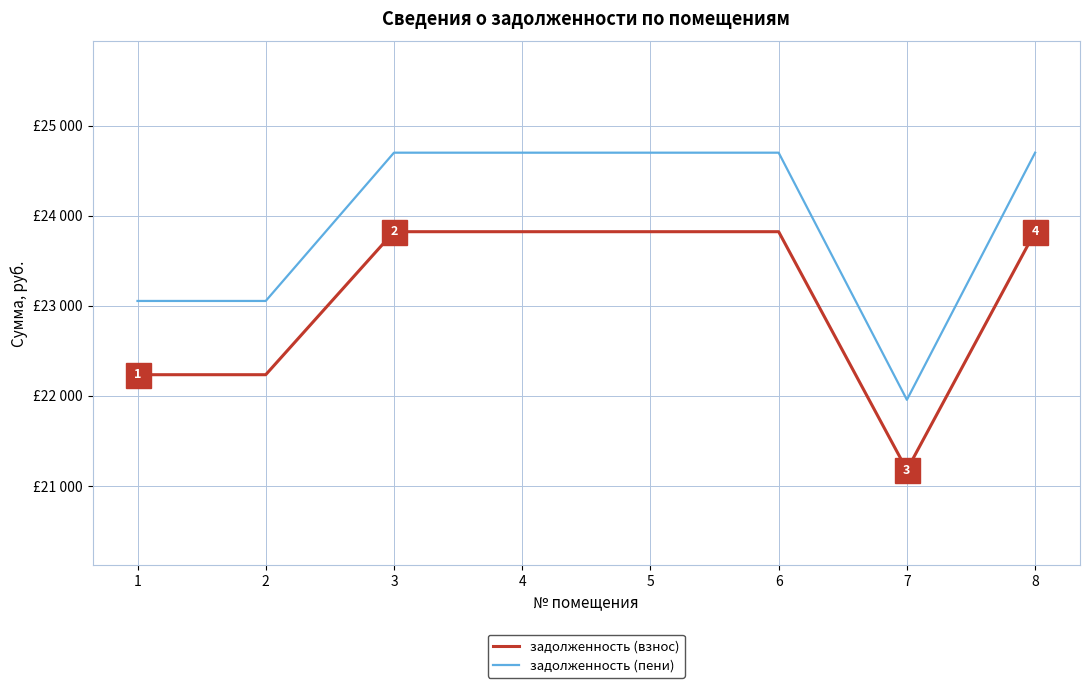

What are all the series names shown in the legend?

задолженность (взнос), задолженность (пени)